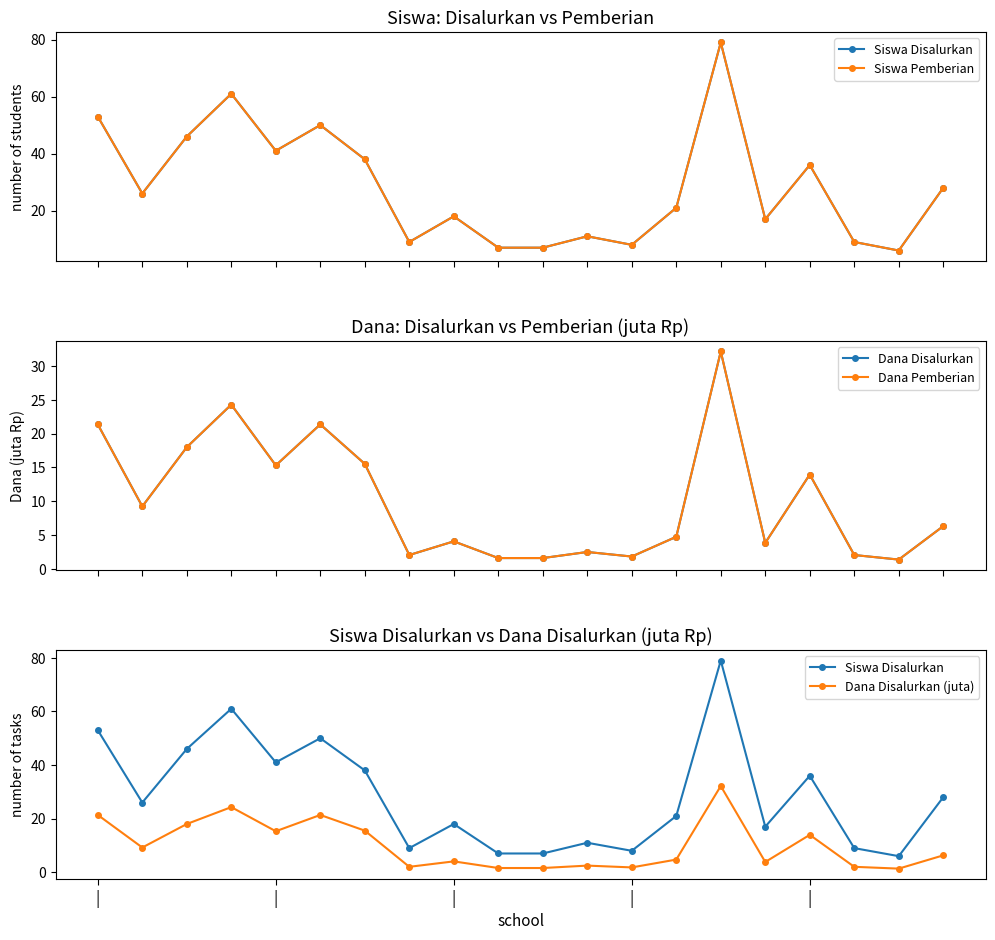

In Siswa Disalurkan, how many points are higher than both neighbors (excluding endpoints)?

6